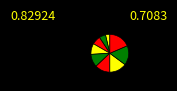

To the nearest percent, what is the difference between the largest and smallest slice percentages?

15%